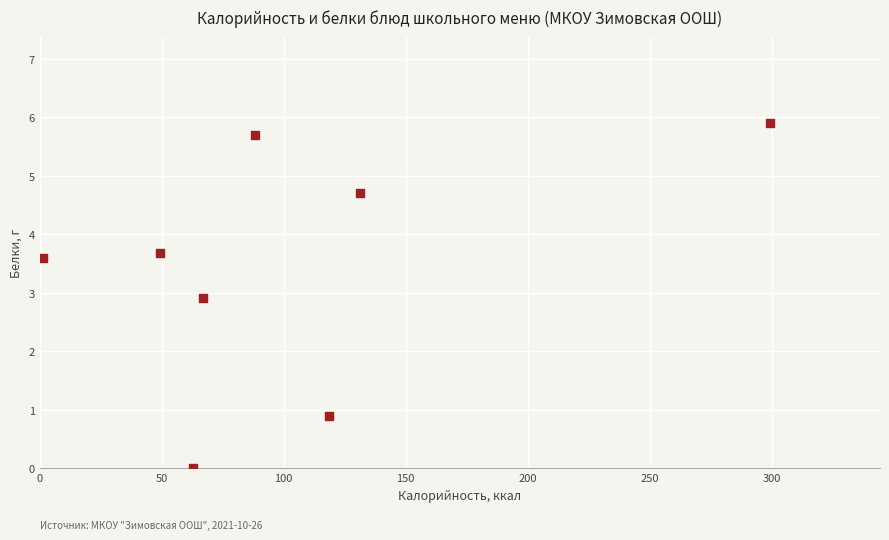

What is the average X value?

102.2